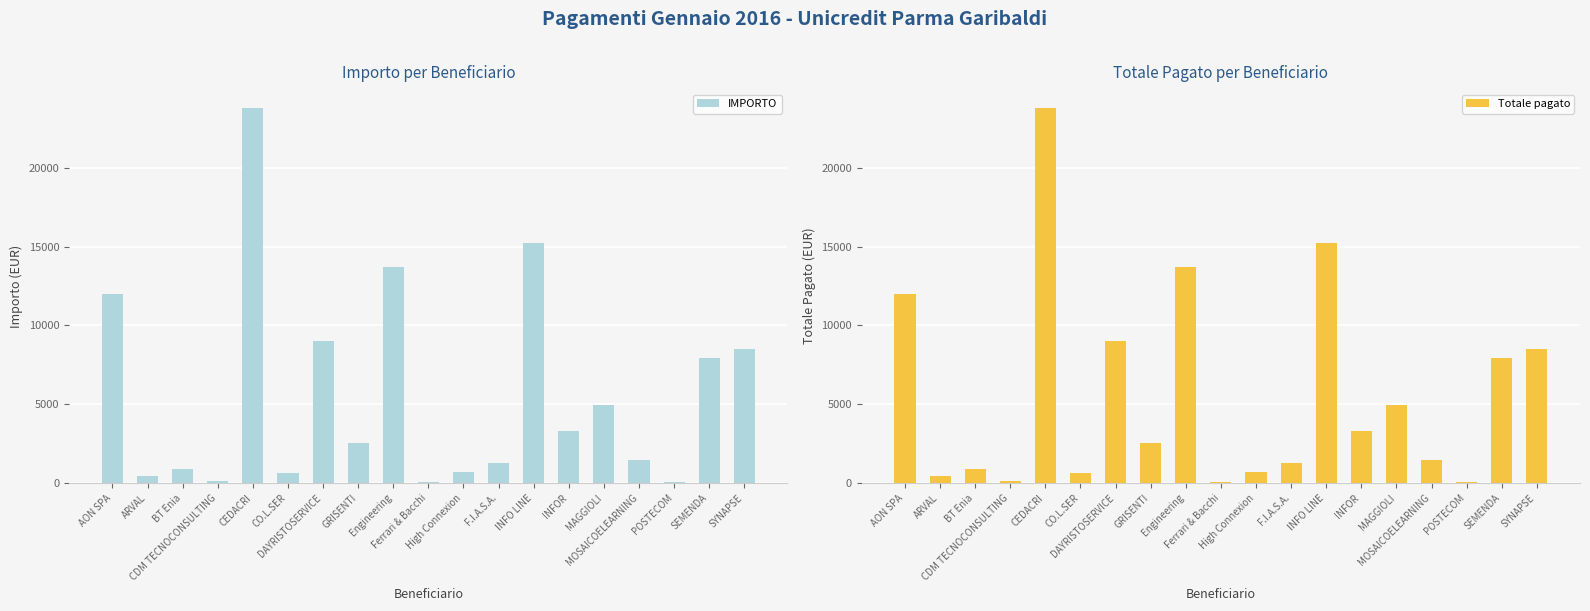

Reading right to left, transcribe all the data shown in this chart.

IMPORTO: 8528.4	7930.0	67.1	1464.0	4941.0	3311.1	15249.4	1291.8	724.2	54.2	13686.0	2520.4	8998.1	654.3	23790.0	115.9	892.1	439.2	11989.0
Totale pagato: 8528.4	7930.0	67.1	1464.0	4941.0	3311.1	15249.4	1291.8	724.2	54.2	13686.0	2520.4	8998.1	654.3	23790.0	115.9	892.1	439.2	11989.0